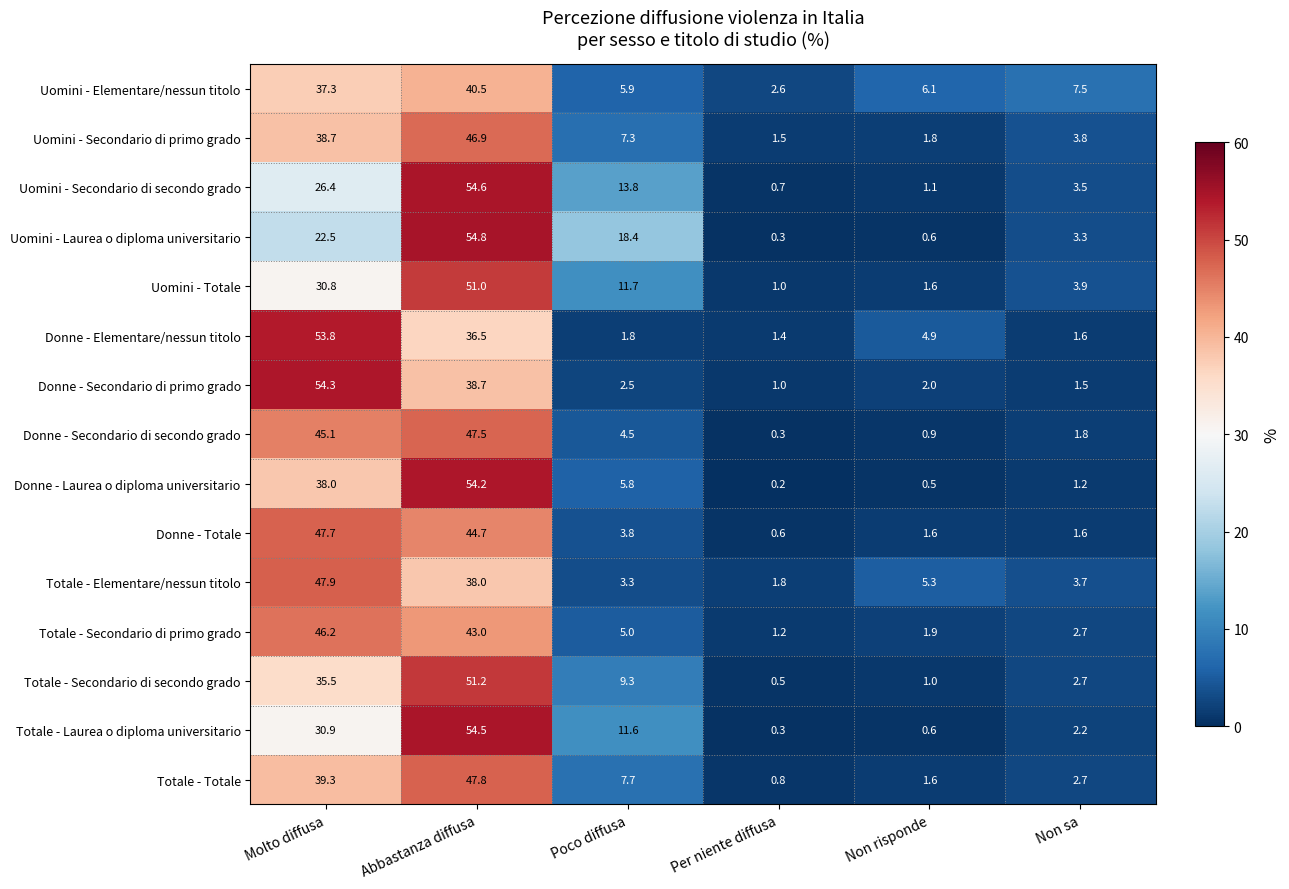

Which label corresponds to the largest value in the chart?

Abbastanza diffusa